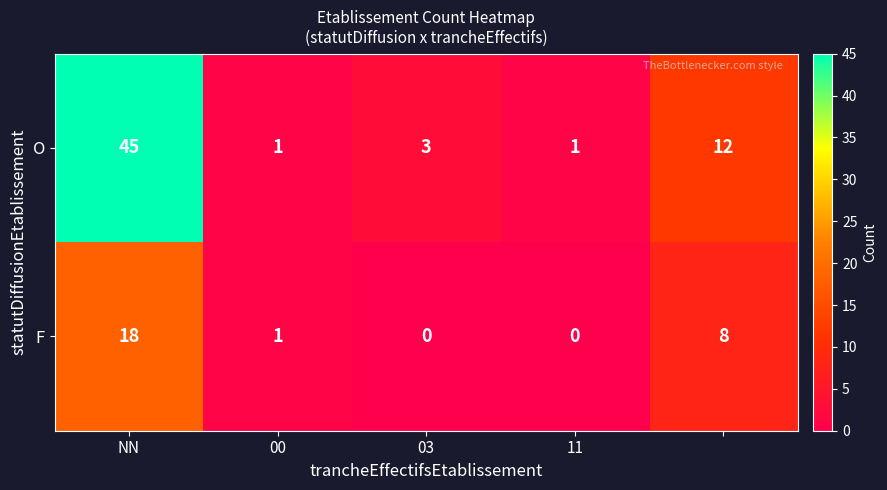

What is the difference between the second highest and minimum values in the F series?

8